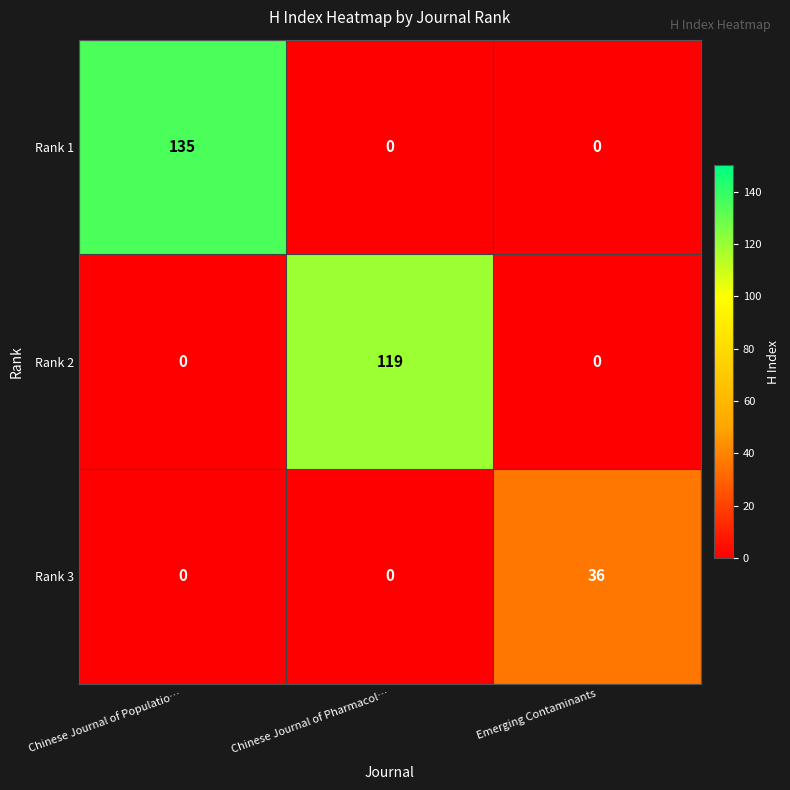

Is the value of Rank 1 at Chinese Journal of Pharmacol… greater than the value of Rank 2 at Chinese Journal of Pharmacol…?

No